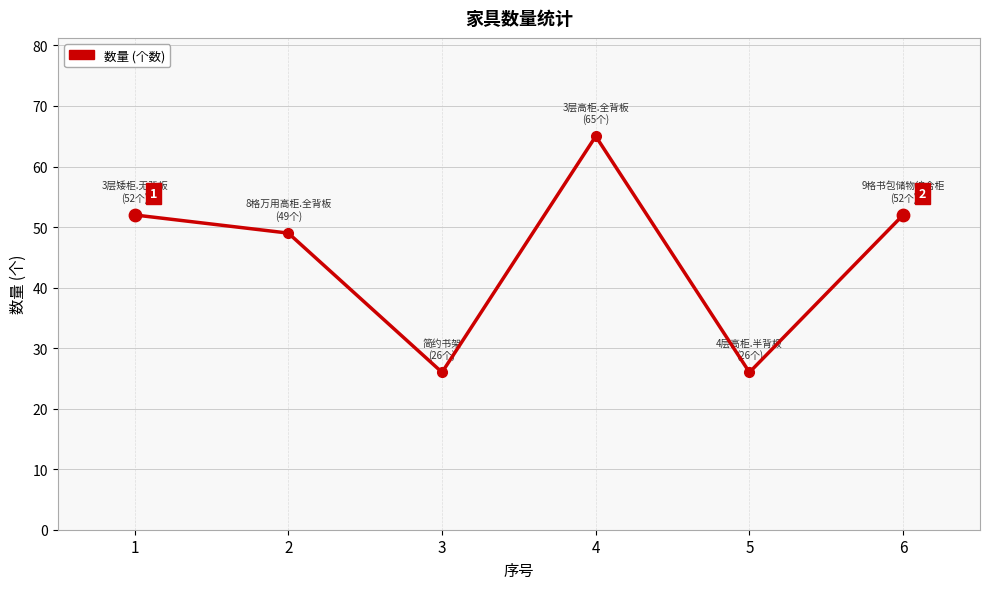

Approximately how many times larger is the value at 1 compared to 4?

0.8